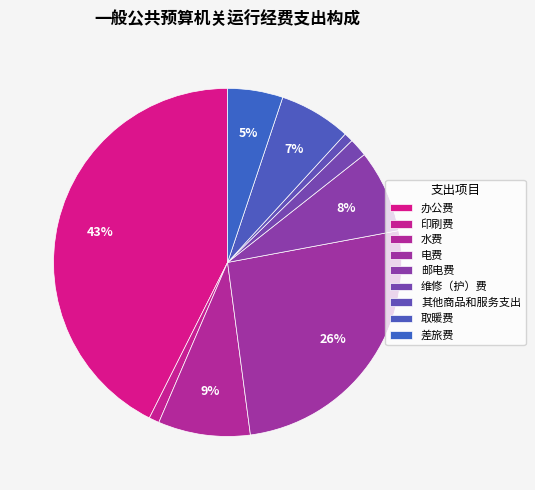

What is the smallest slice in the pie chart?

其他商品和服务支出